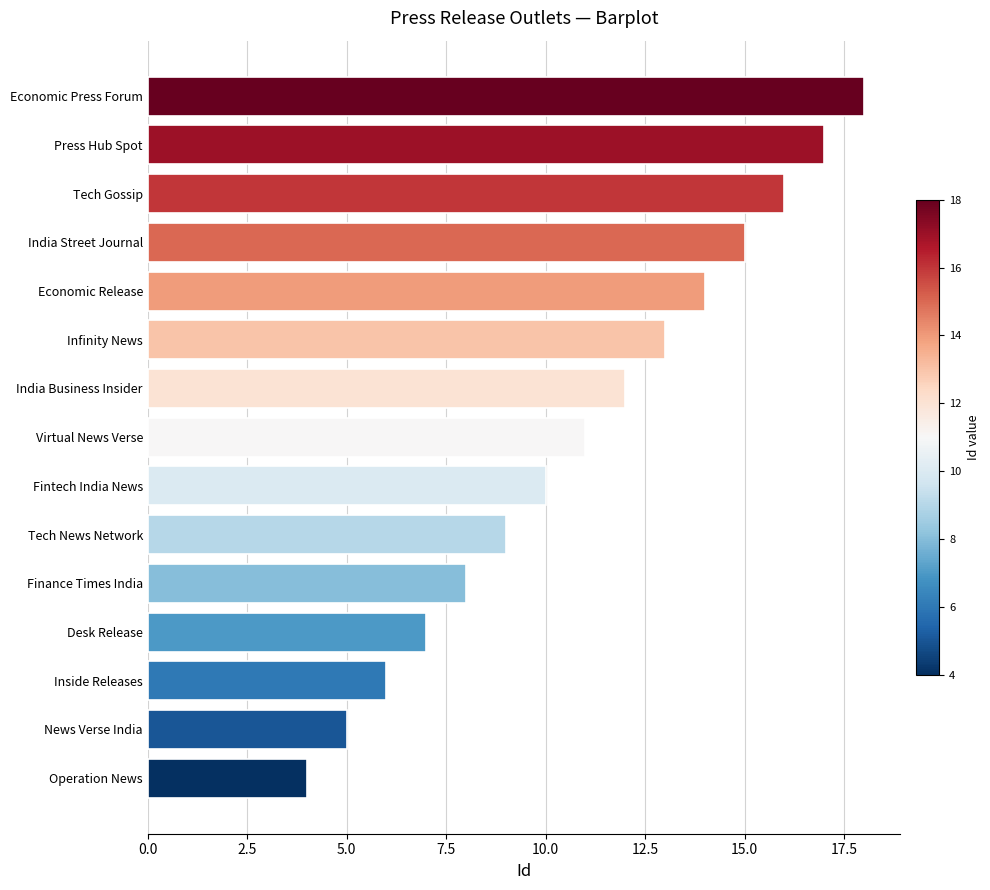

What is the approximate value at Press Hub Spot?

17